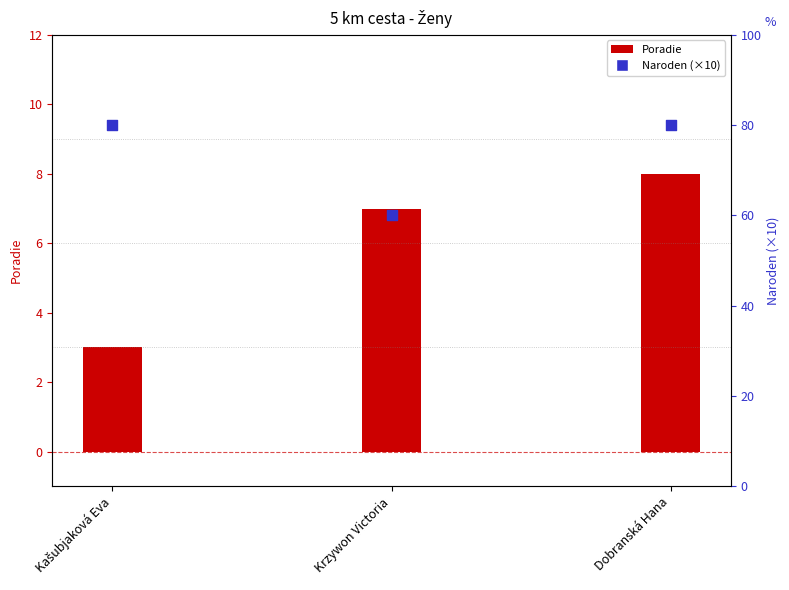

At which category is the sum across all series the highest?

Dobranská Hana